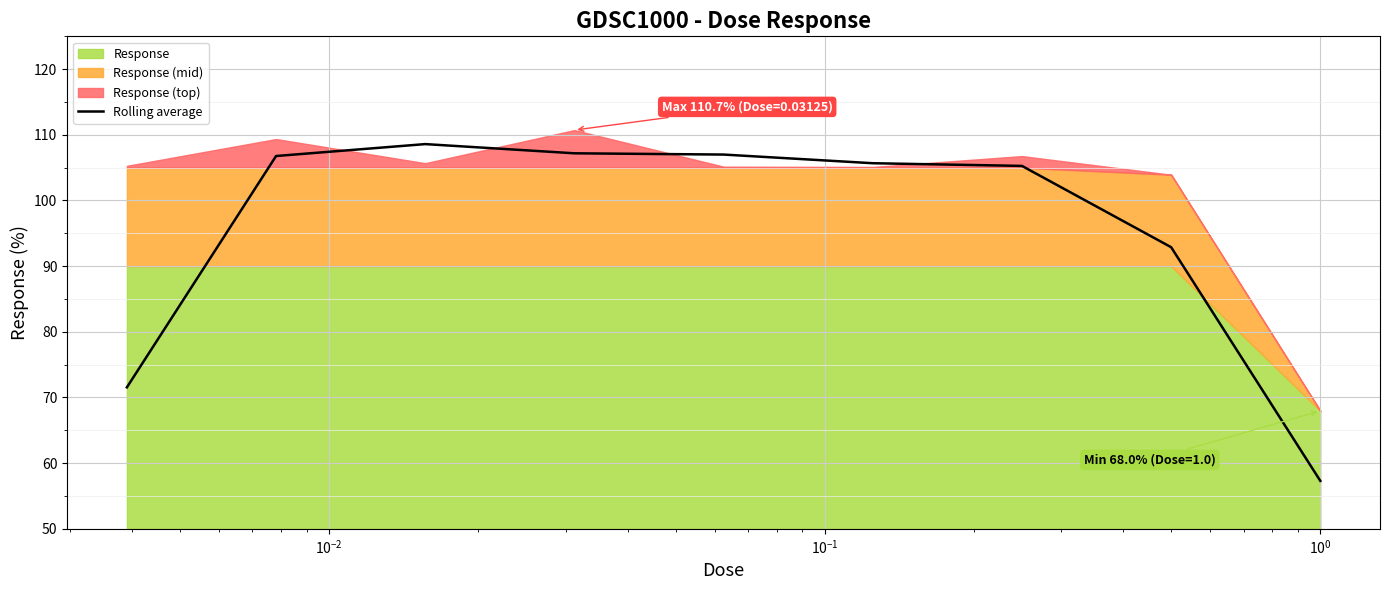

How many values exceed 105?

6